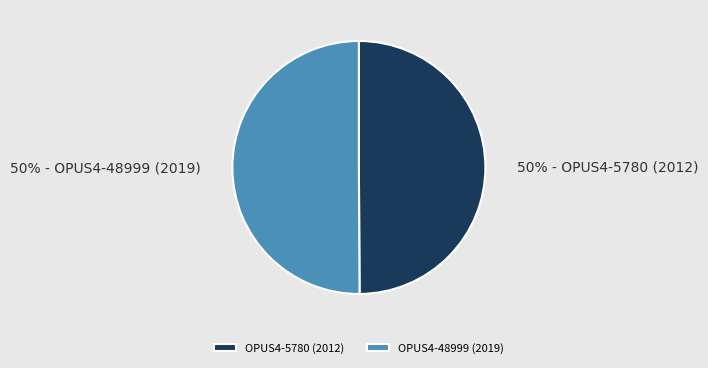

To the nearest percent, what portion does OPUS4-5780 (2012) represent?

50%